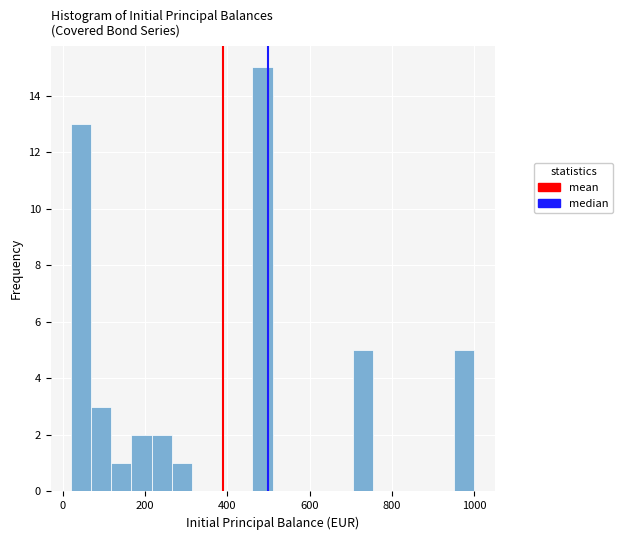

Read against the x-axis, roughly where is the centre of the tallest bar?

480